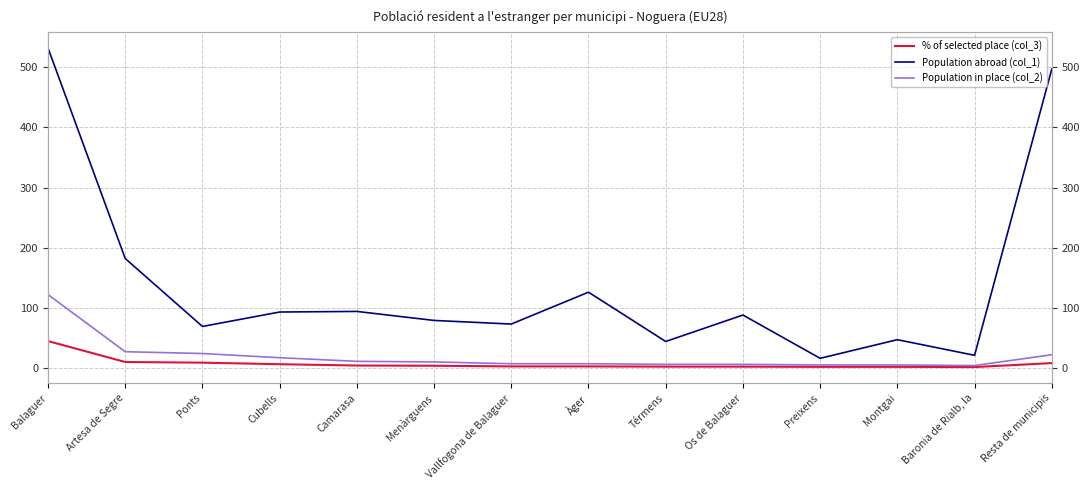

Rank the series at Menàrguens from highest to lowest value.

Population abroad (col_1), Population in place (col_2), % of selected place (col_3)